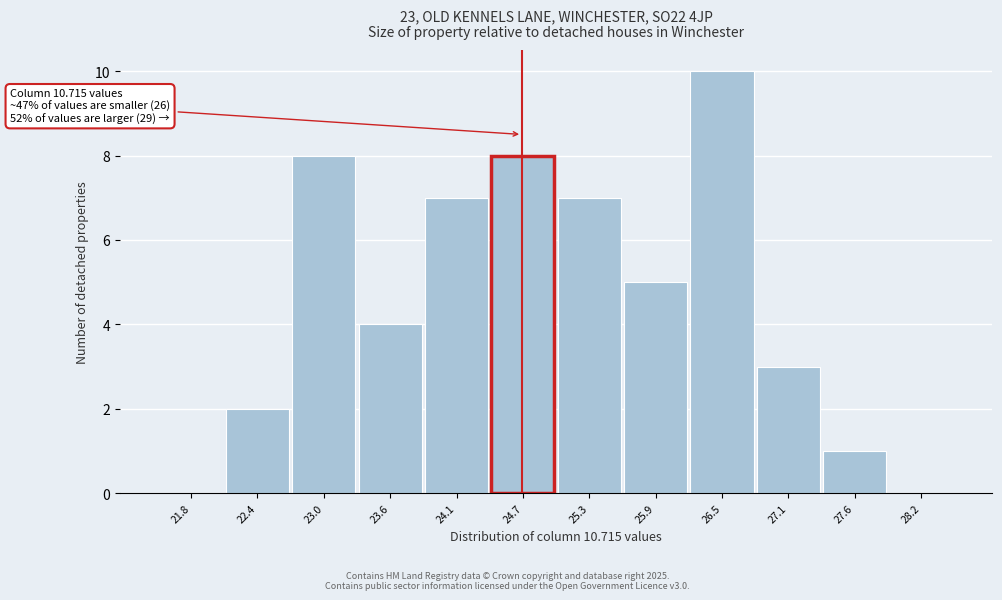

Reading left to right, list all the values displayed in this chart.

21.8=0	22.4=2	23.0=8	23.6=4	24.1=7	24.7=8	25.3=7	25.9=5	26.5=10	27.1=3	27.6=1	28.2=0